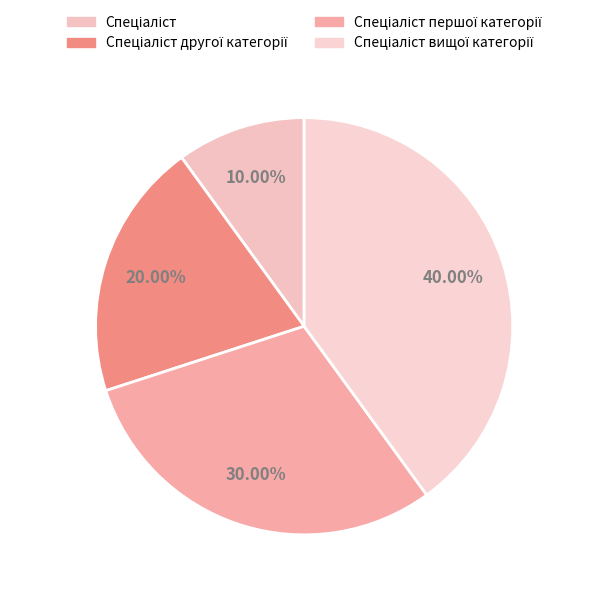

How many slices are in this pie chart?

4